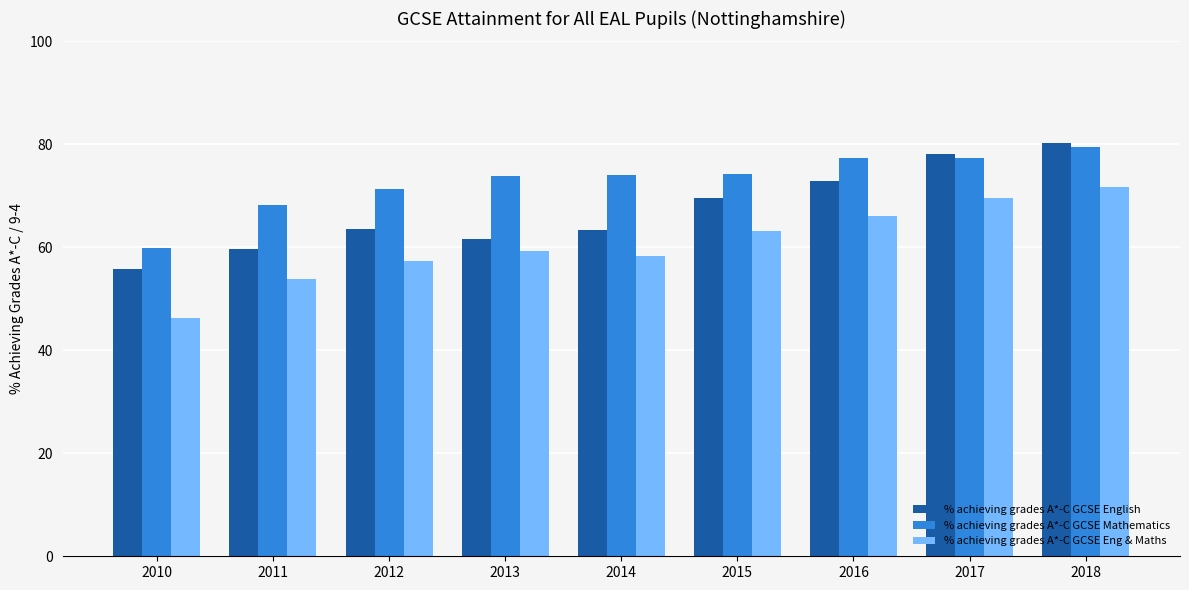

Rank the series by their average value, from lowest to highest.

% achieving grades A*-C GCSE Eng & Maths, % achieving grades A*-C GCSE English, % achieving grades A*-C GCSE Mathematics